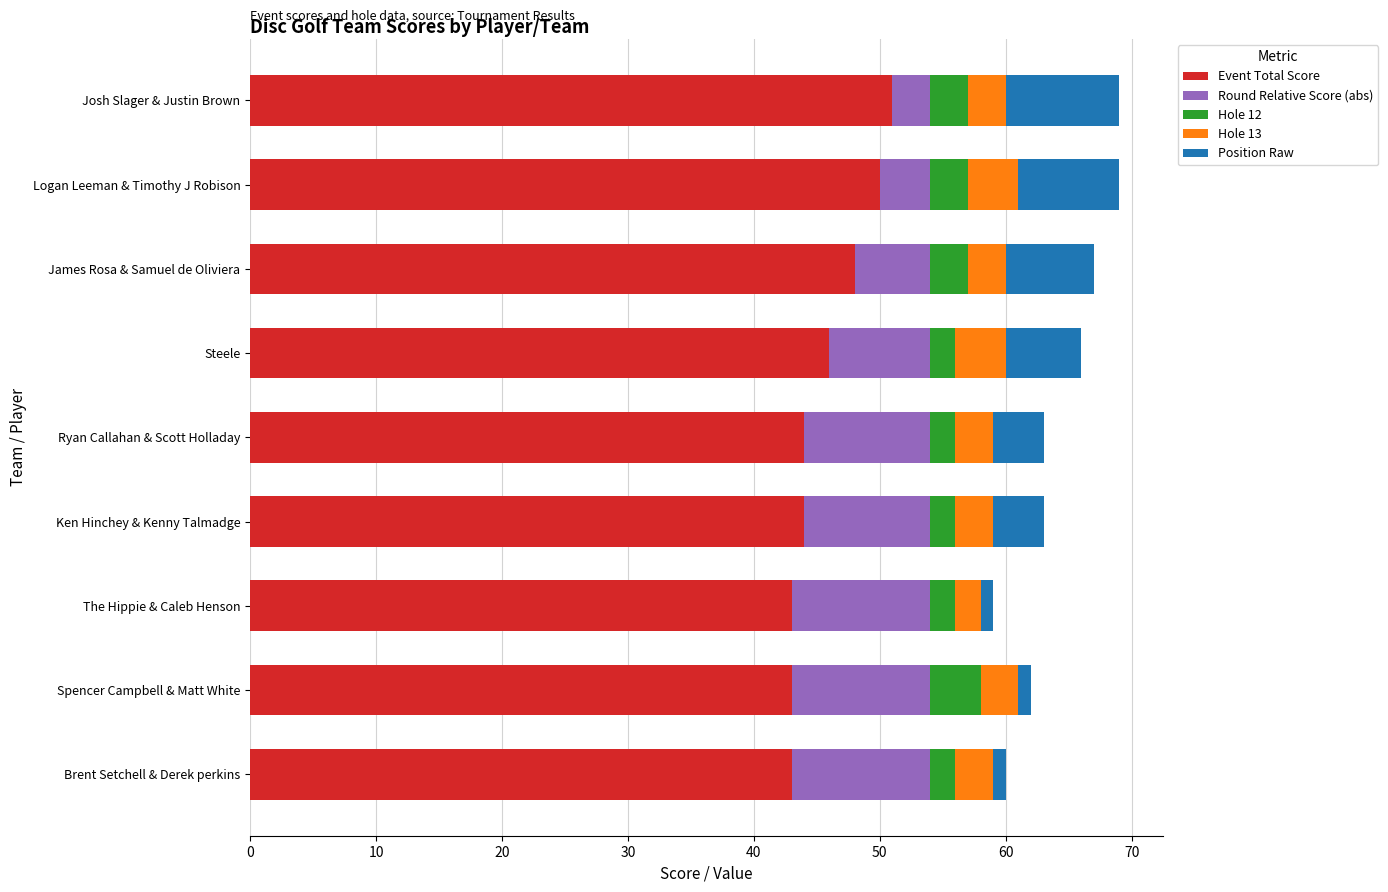

What is the total value across all series at Logan Leeman & Timothy J Robison?

69